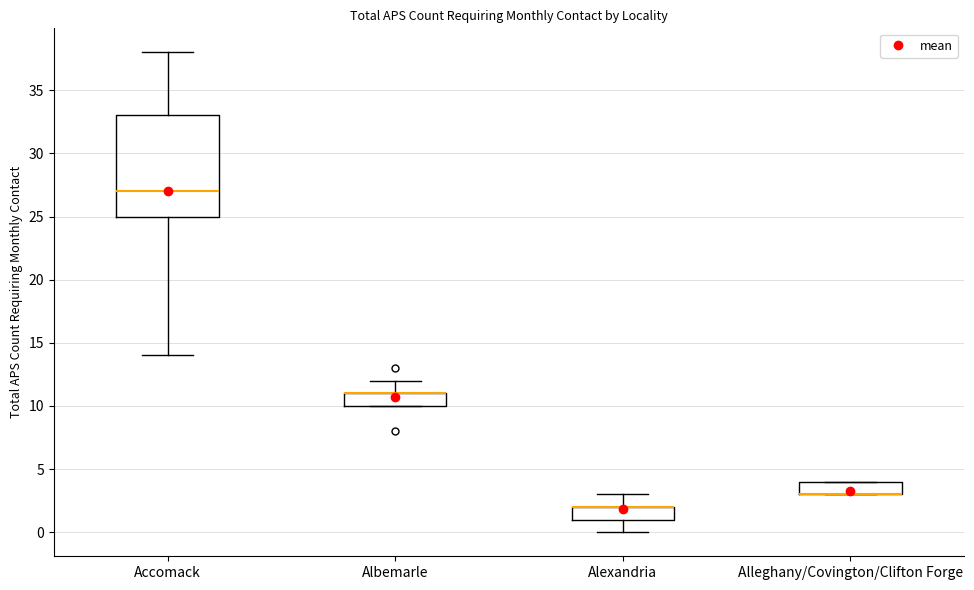

Where is the lower edge of the box for Accomack on the y-axis? The values are not printed on the chart, so give them approximately, as read against the axis.

25